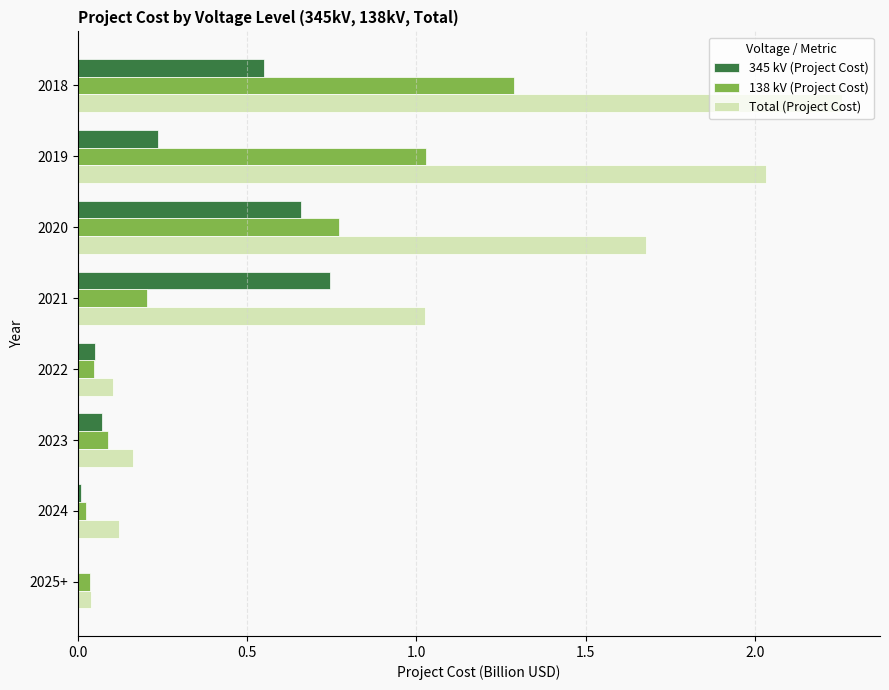

At which category is the sum across all series the highest?

2018